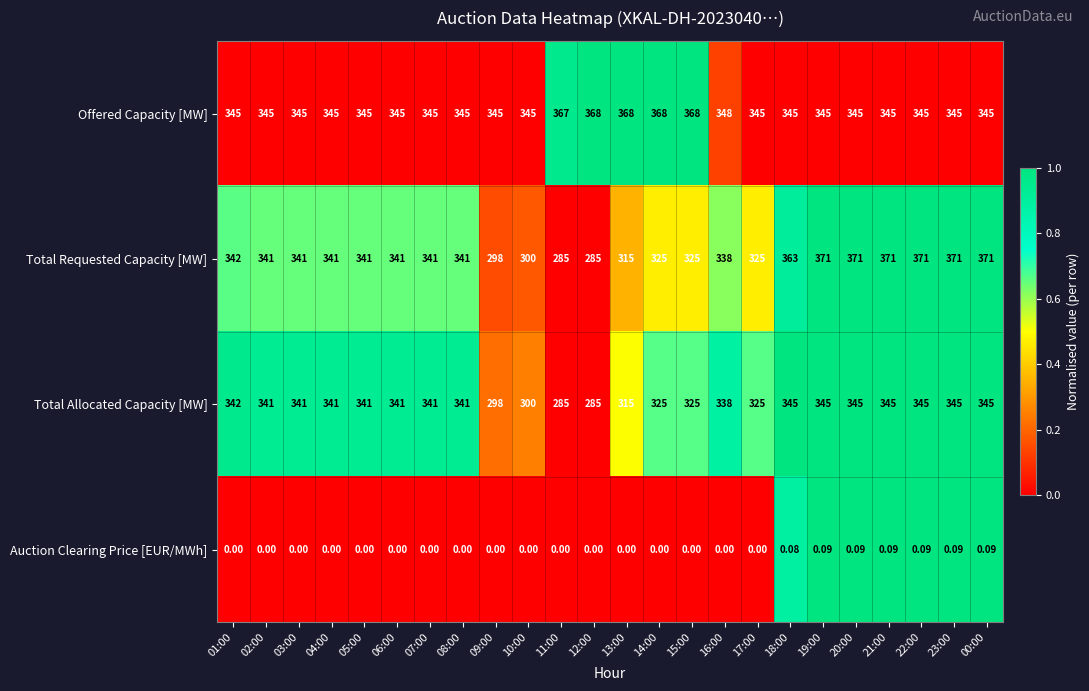

How many data points does each series have?

24